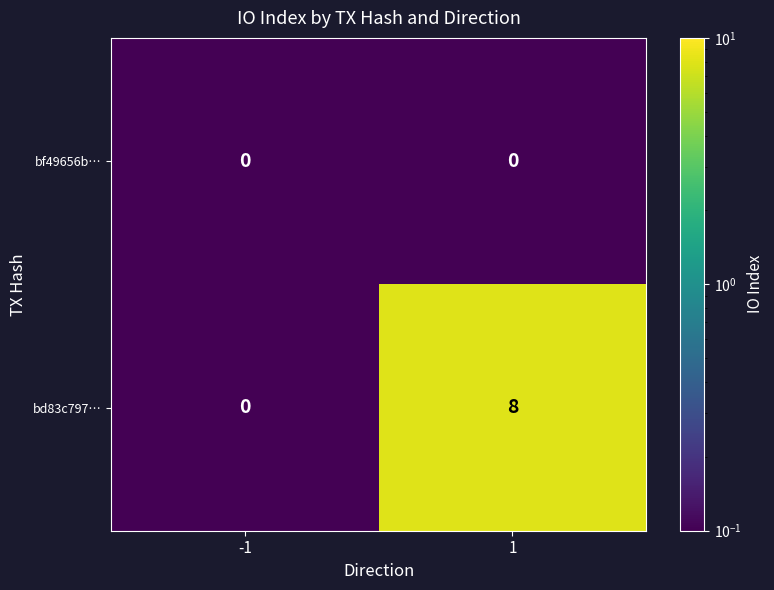

Between -1 and 1, which series saw the biggest shift?

bd83c797…